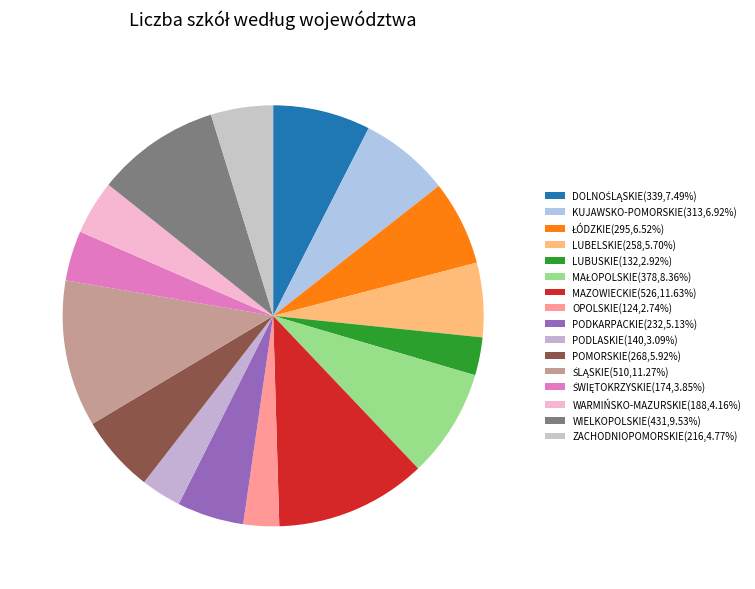

Which has a higher value, WIELKOPOLSKIE or LUBELSKIE?

WIELKOPOLSKIE